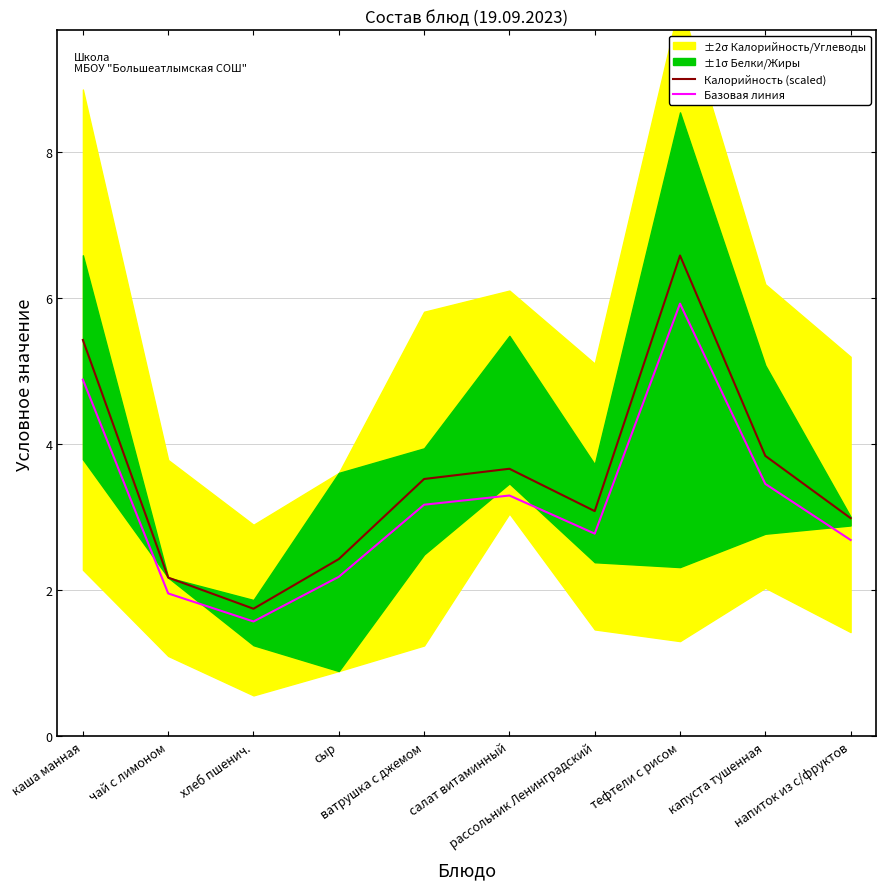

Is the value of Калорийность (scaled) at каша манная greater than the value of Базовая линия at напиток из с/фруктов?

Yes